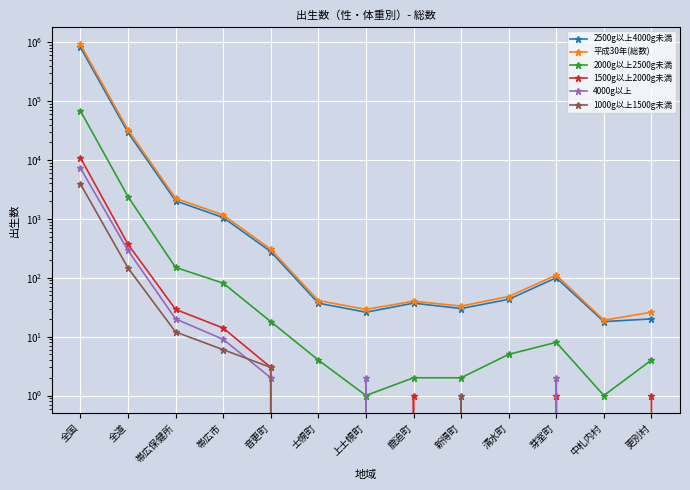

Which series changed the most between 帯広市 and 中札内村?

平成30年(総数)